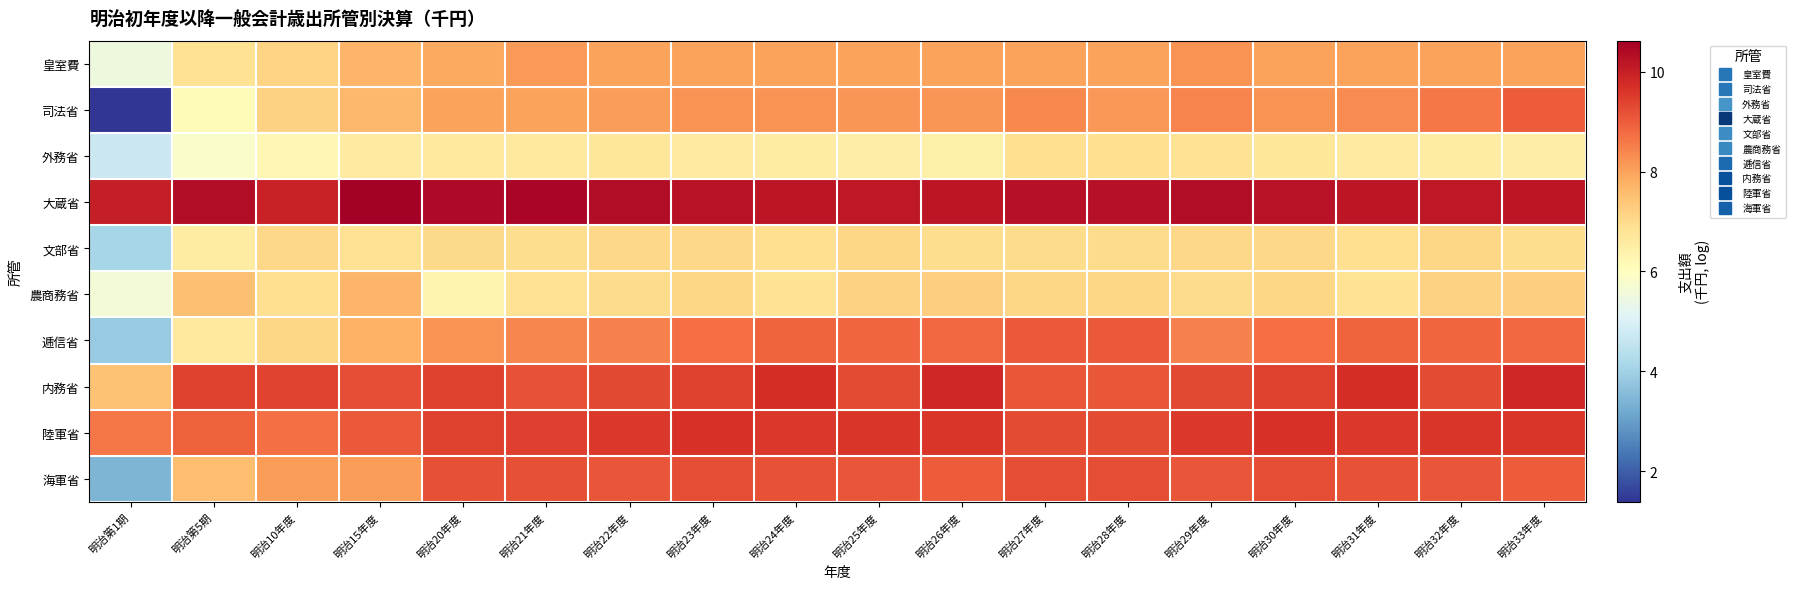

Which has a higher value, 明治24年度 or 明治32年度?

明治24年度